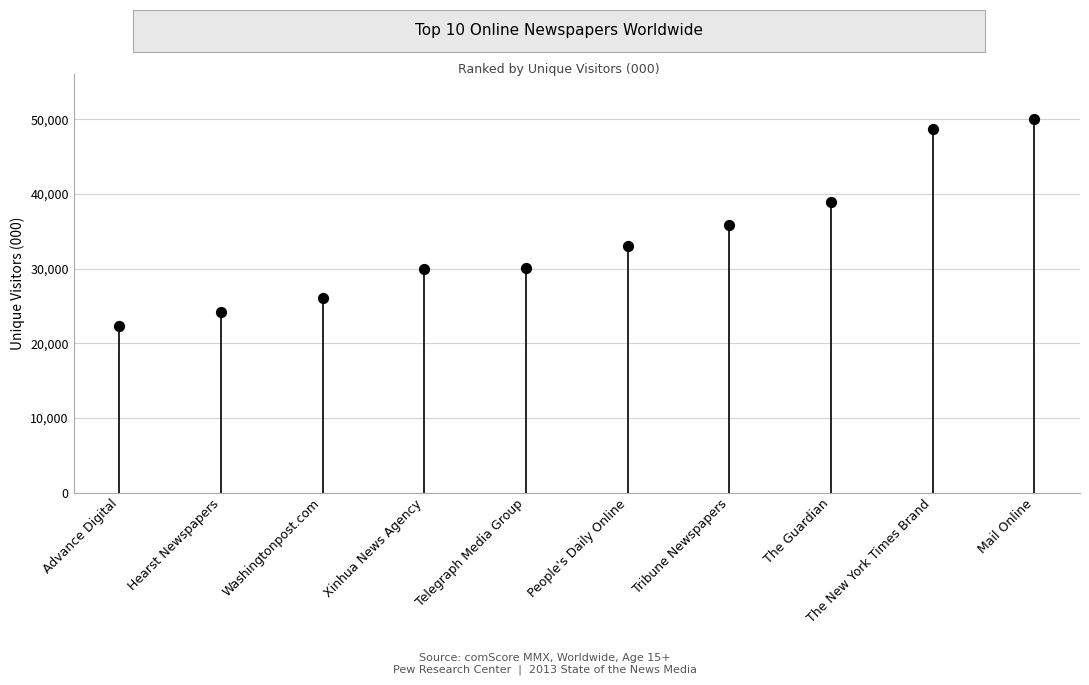

What is the change in value from Washingtonpost.com to People's Daily Online?

+7019